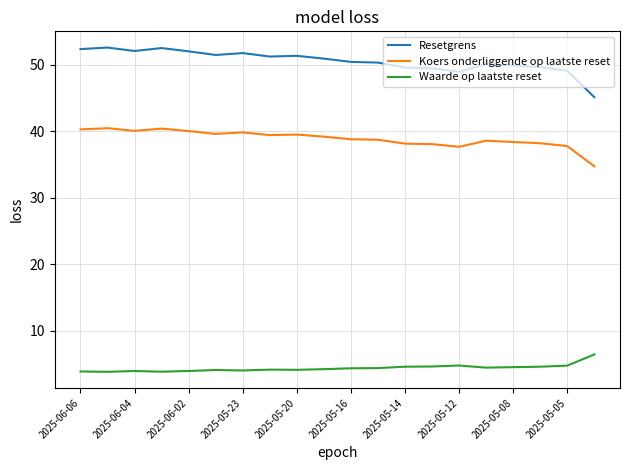

List the series in order of their overall mean, highest first.

Resetgrens, Koers onderliggende op laatste reset, Waarde op laatste reset